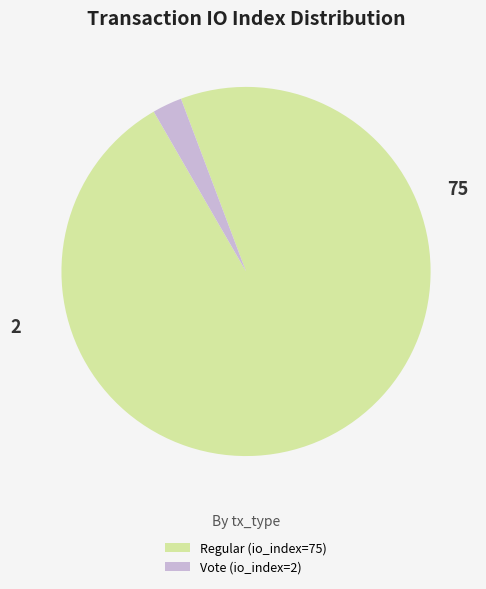

Combined, do Vote (io_index=2) and Regular (io_index=75) account for over 50%?

Yes